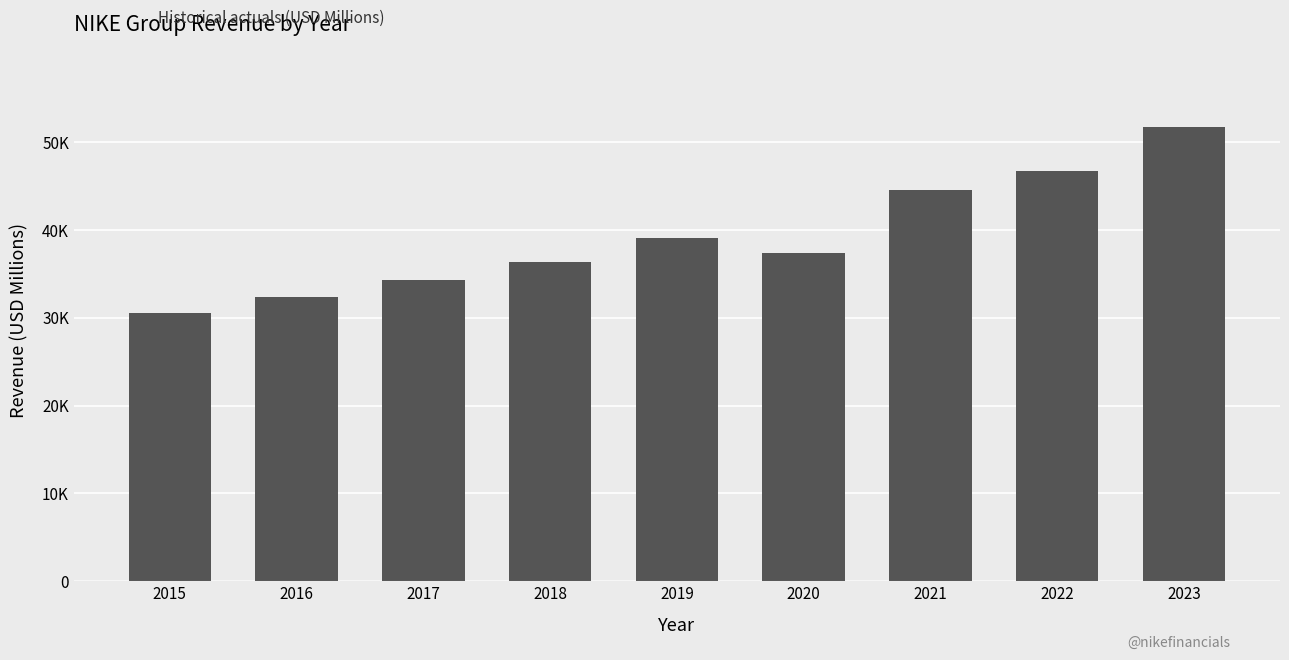

What is the smallest value displayed?

30601